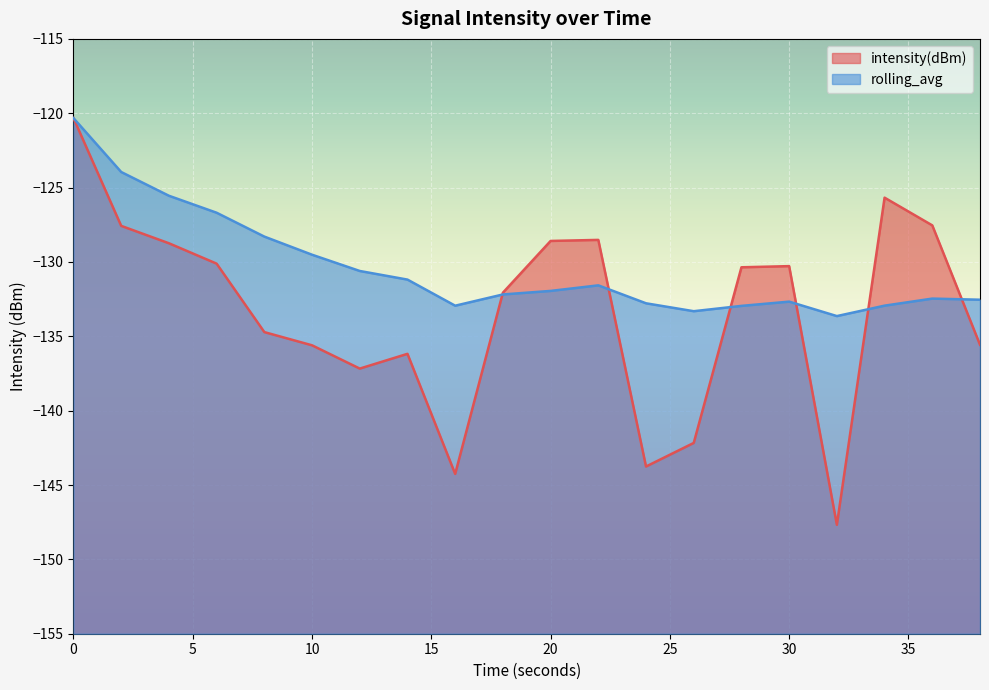

What is the sum of all rolling_avg values?

-2608.1